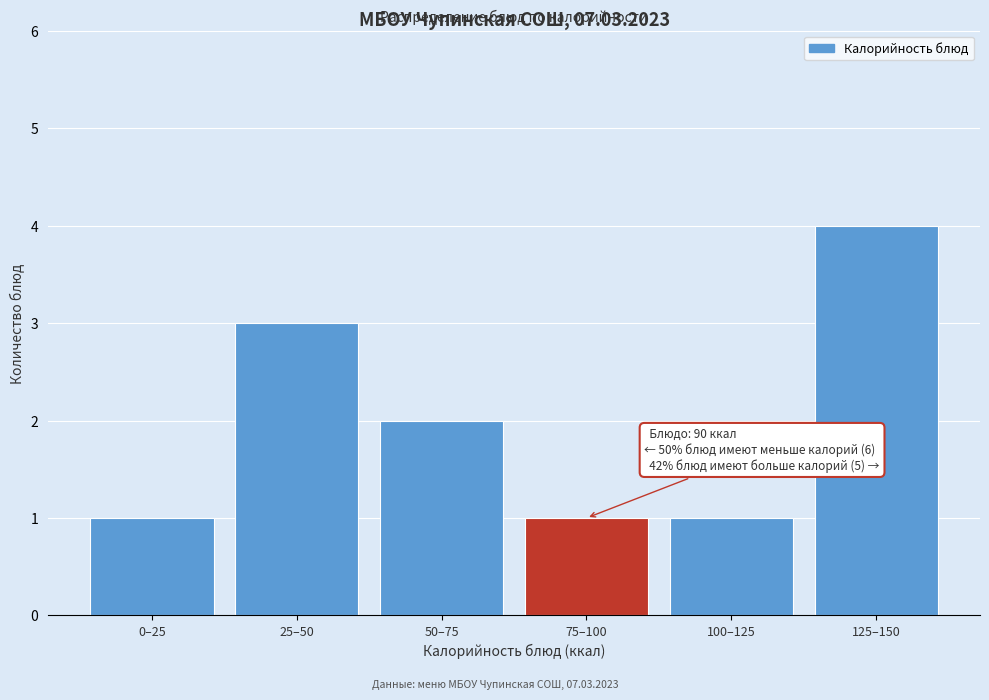

Reading right to left, extract all data points from this chart.

125–150=4	100–125=1	75–100=1	50–75=2	25–50=3	0–25=1